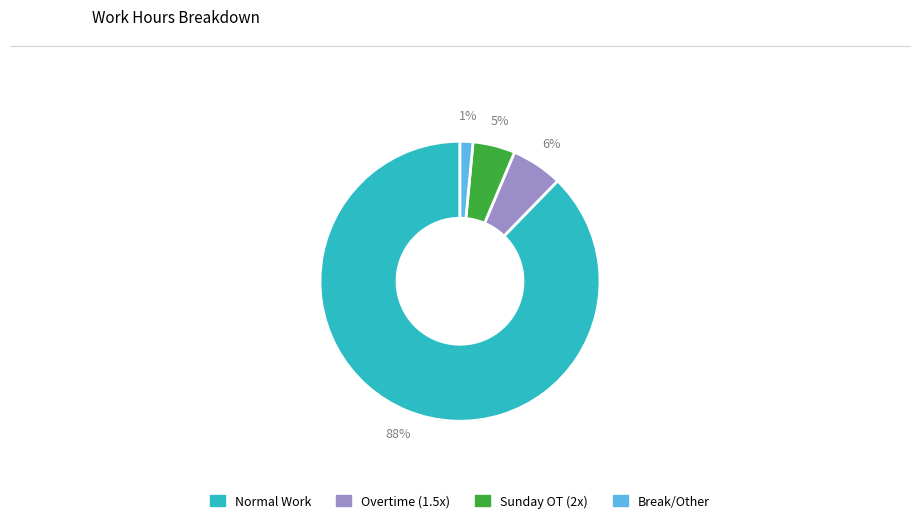

Is there a majority slice in this chart?

Yes